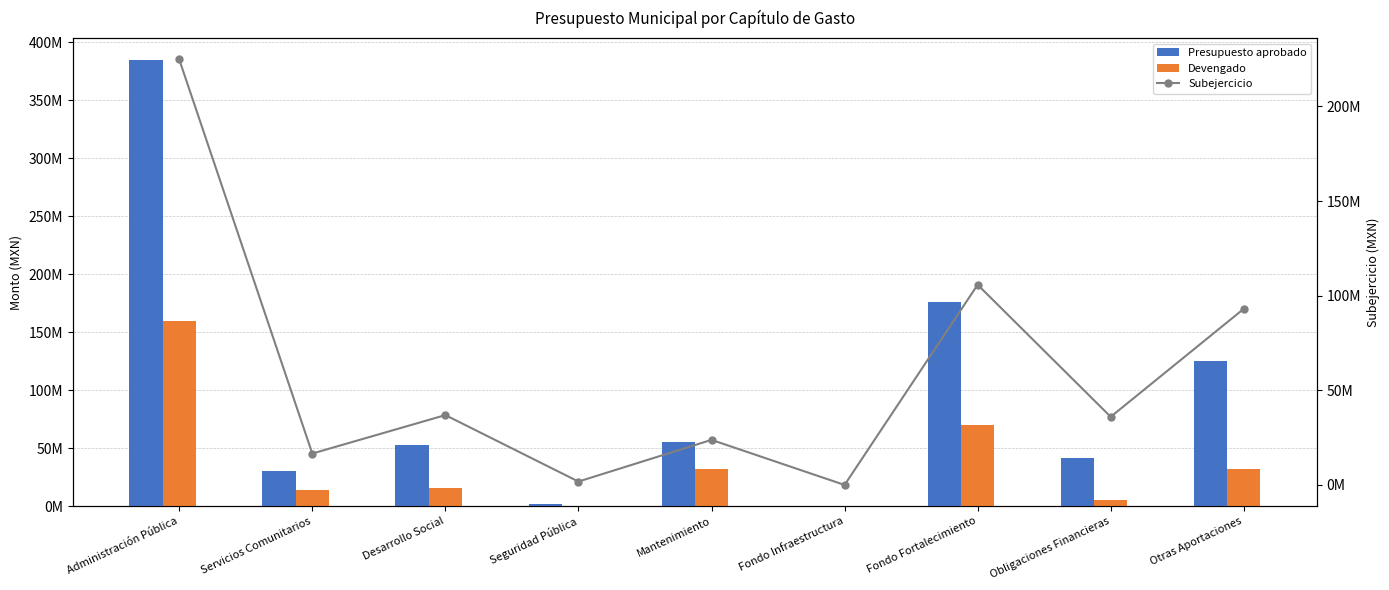

Which series has the largest range (max minus min)?

Presupuesto aprobado